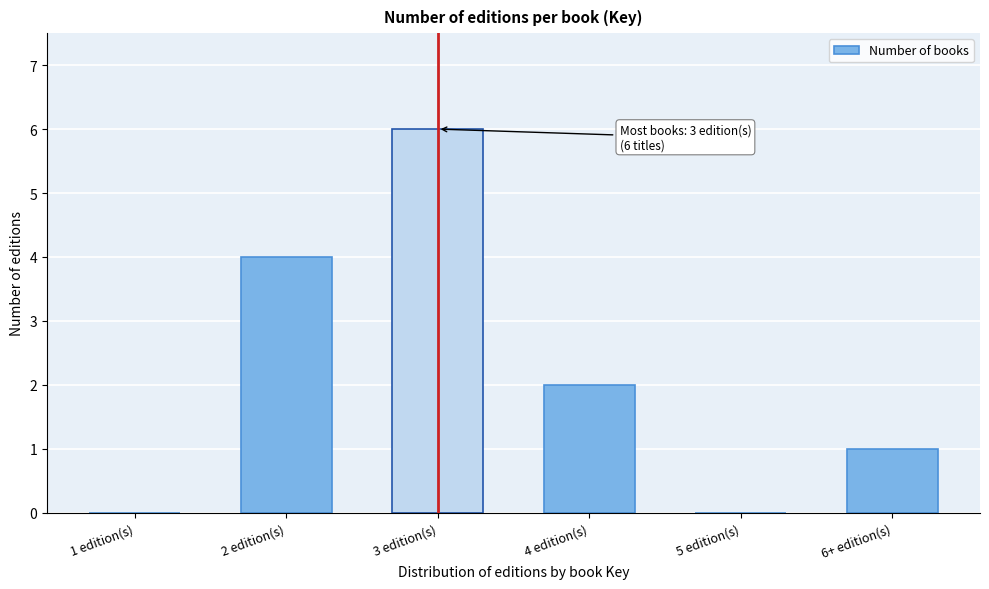

Reading left to right, extract all data points from this chart.

1 edition(s)=0	2 edition(s)=4	3 edition(s)=6	4 edition(s)=2	5 edition(s)=0	6+ edition(s)=1